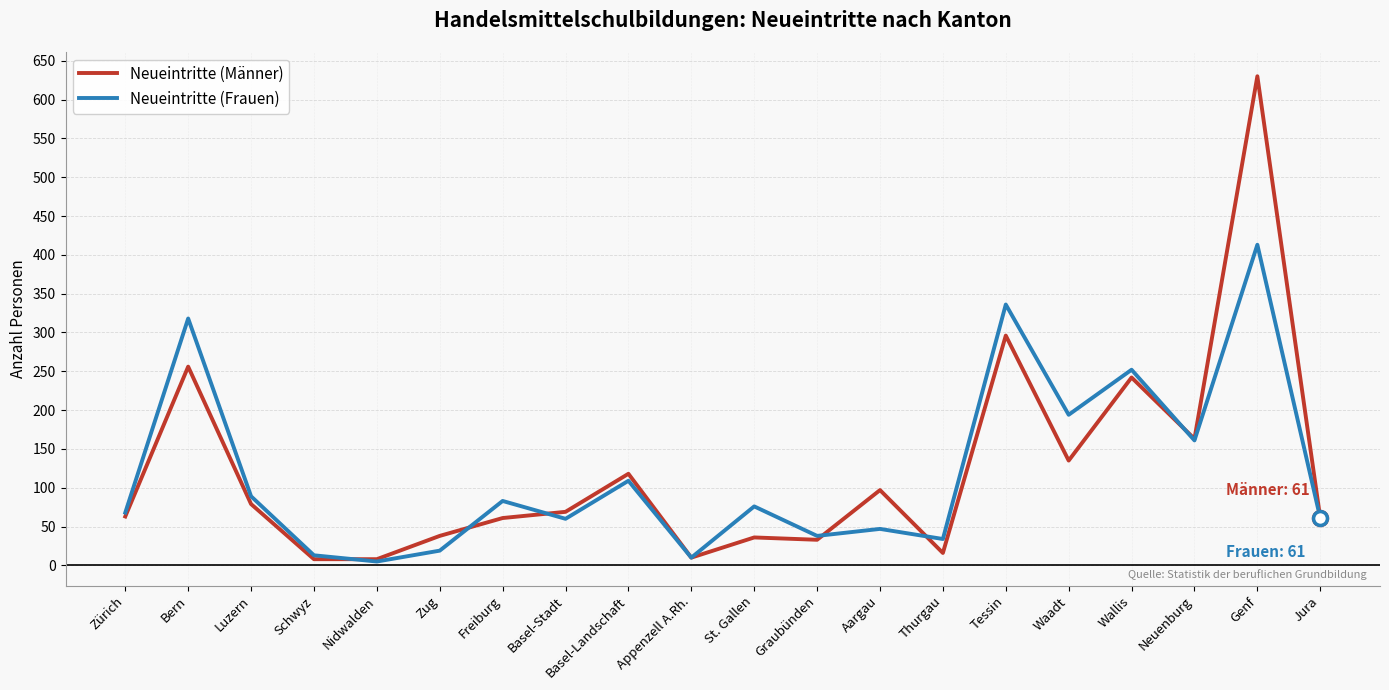

What are all the series names shown in the legend?

Neueintritte (Männer), Neueintritte (Frauen)